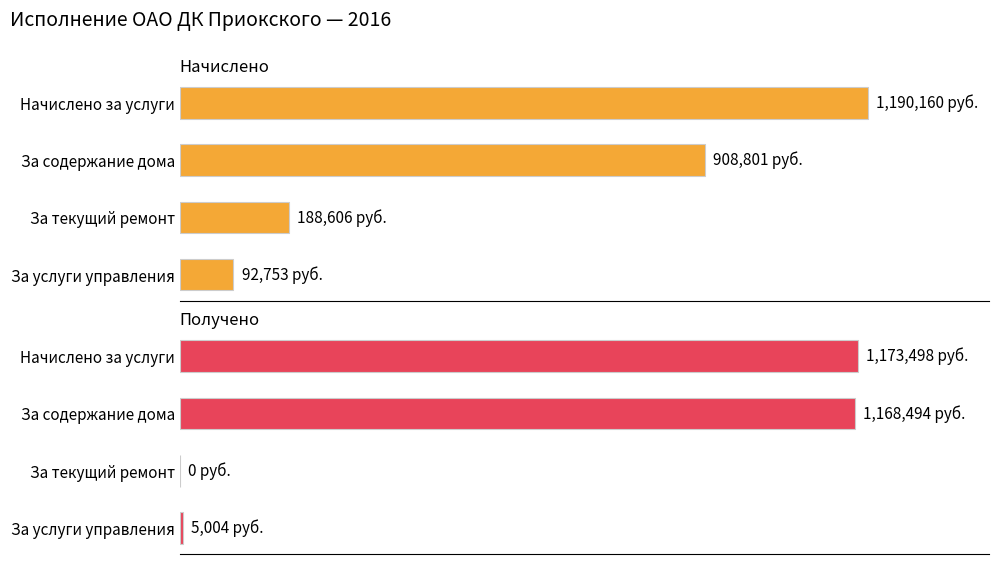

True or false: Получено has a value of 5004.0 at За услуги управления.

True